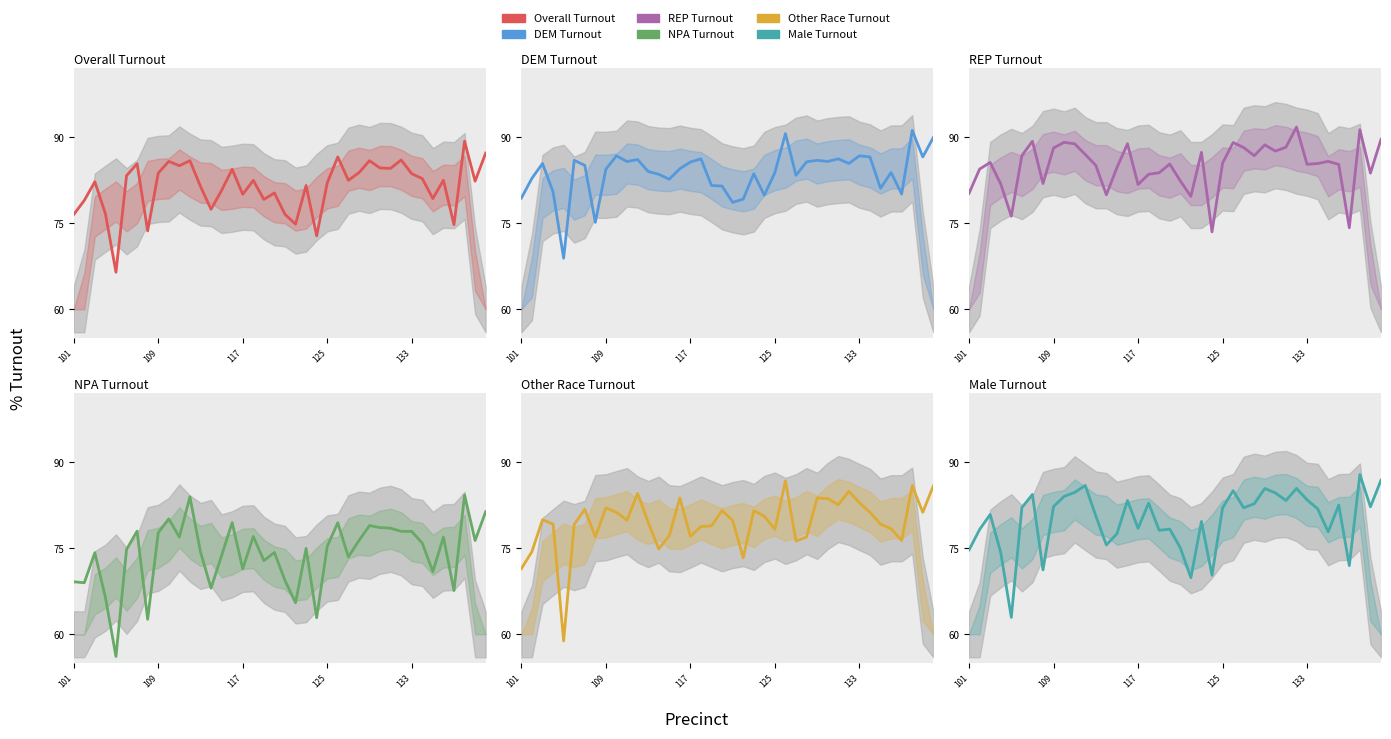

Is the value of DEM Turnout at 34 greater than the value of NPA Turnout at 37?

No